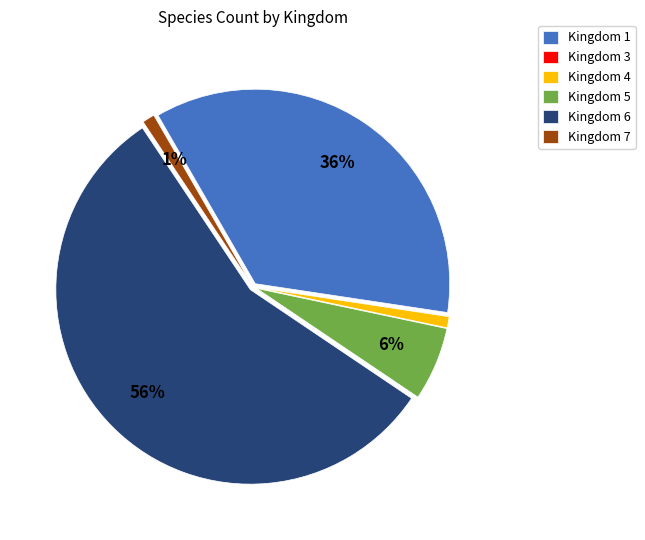

To the nearest percent, what portion does Kingdom 6 represent?

56%